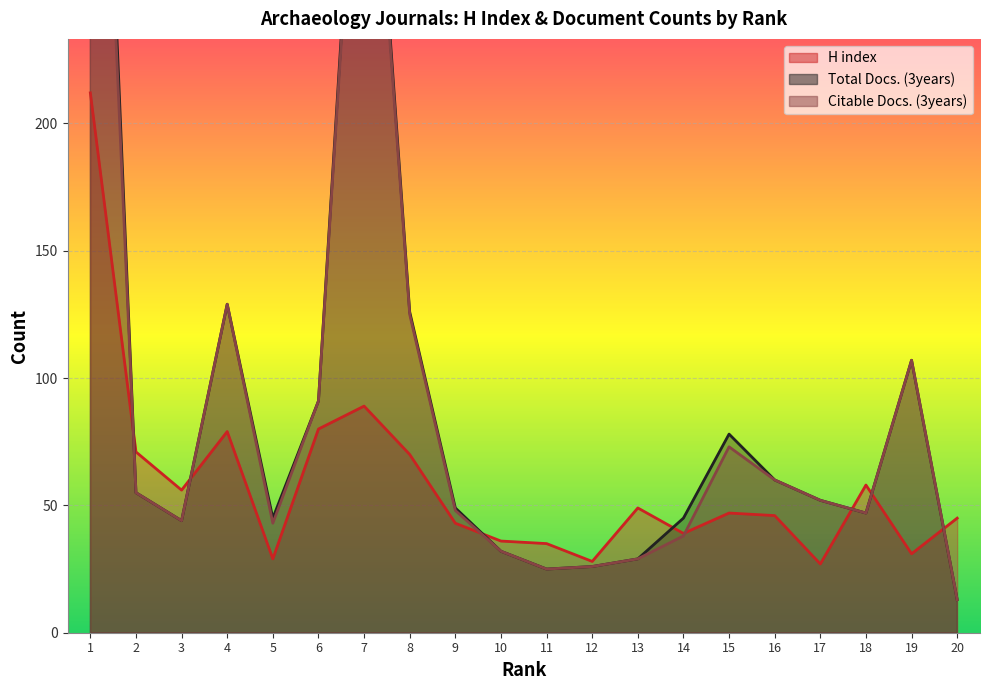

What is the approximate value of Citable Docs. (3years) at 6, to the nearest 5?

90